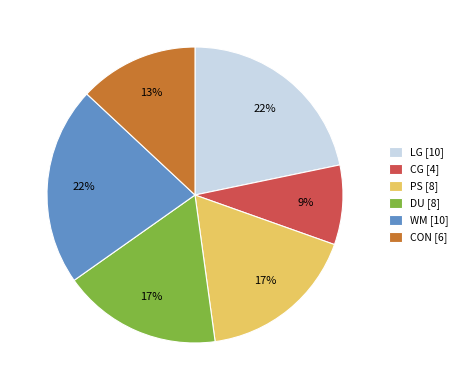

To the nearest percent, what is the average slice percentage?

17%